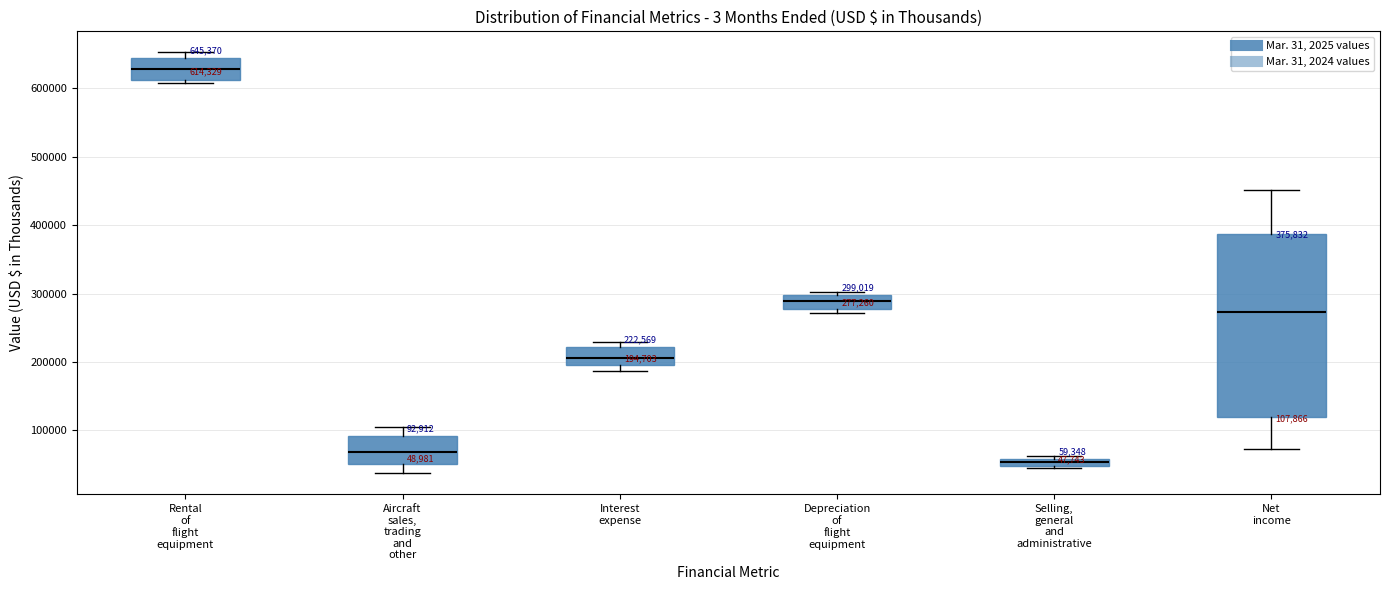

Comparing the boxes themselves (not the whiskers), which one is the tallest?

Net income